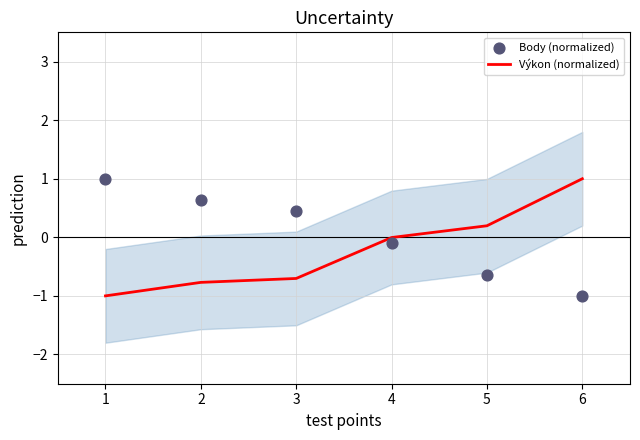

At how many categories does at least one series exceed 0?

5